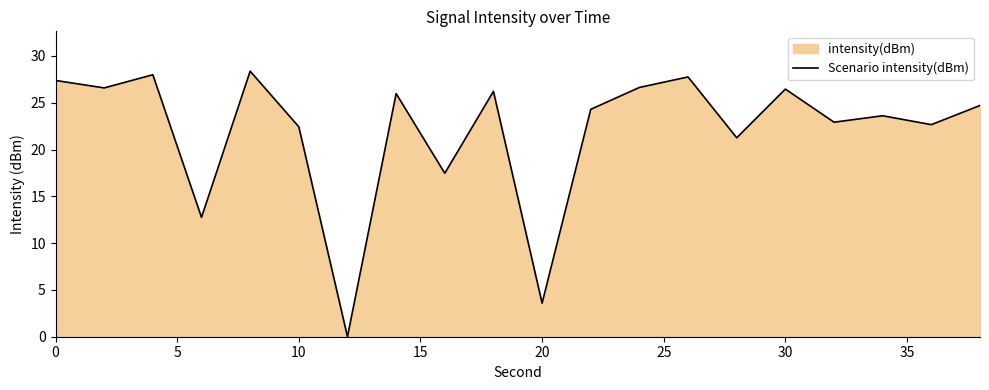

What is the greatest value displayed?

28.4